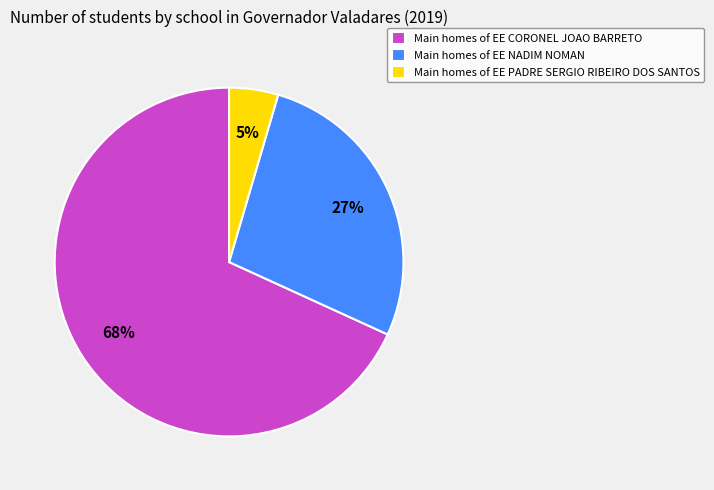

Count the number of slices in the pie.

3